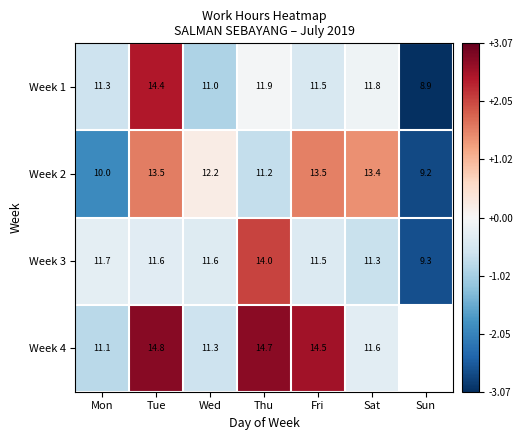

What is the spread (max minus min) of values at Tue?

3.2